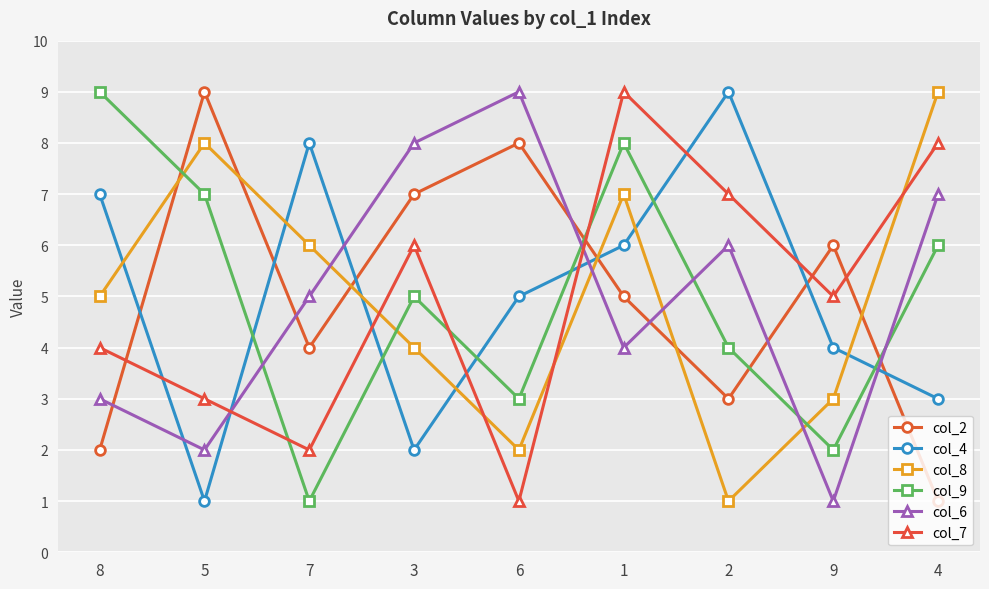

What value does the col_7 series have at 8?

4